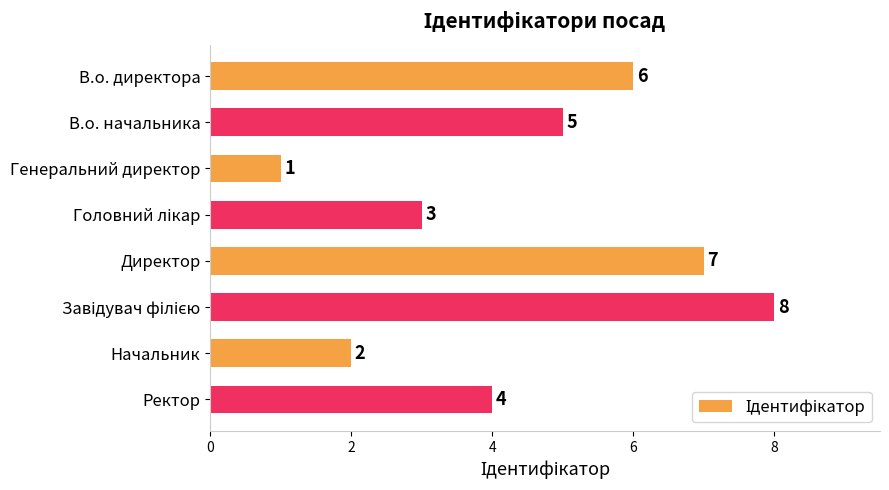

What is the difference between the maximum and minimum values?

7